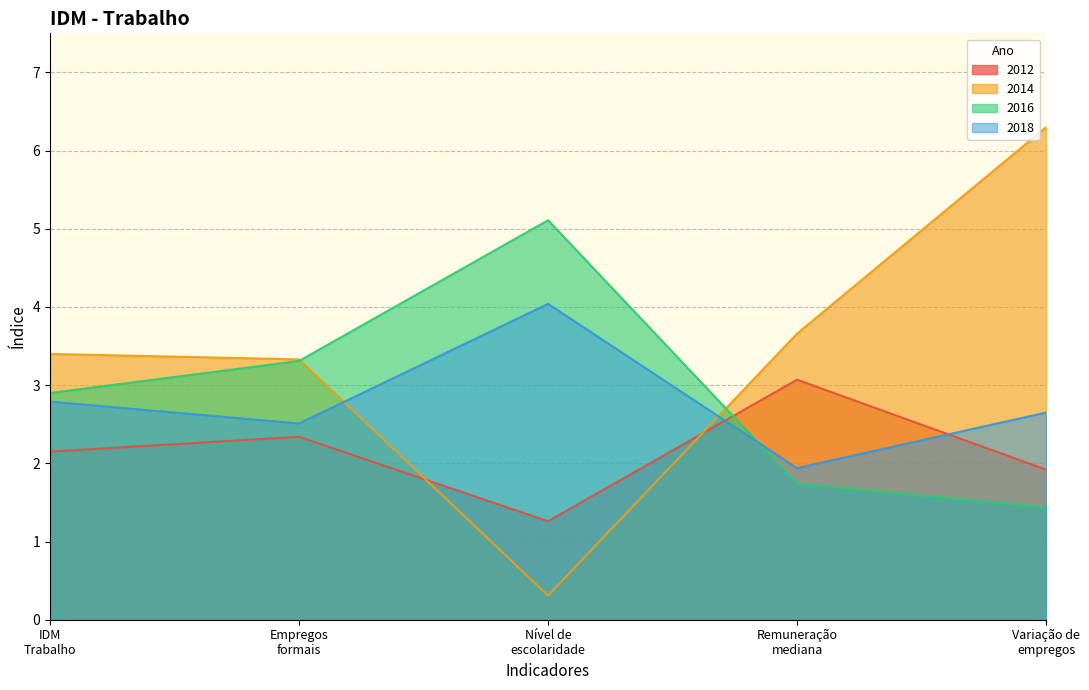

At how many categories does at least one series exceed 4?

2